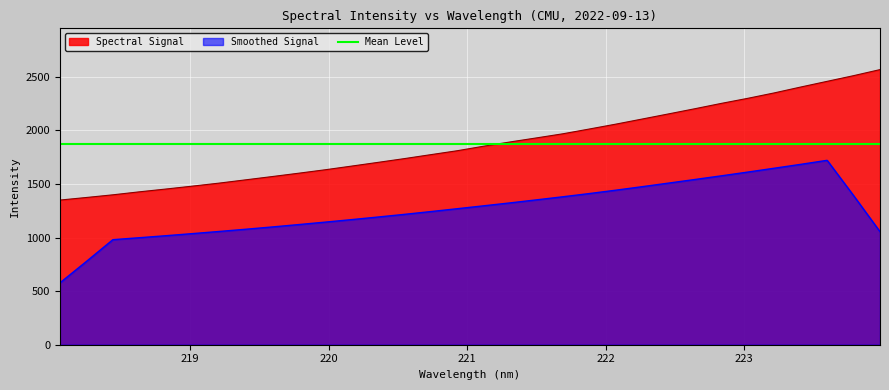

List the labels in order of value, largest first.

223.9802, 223.7895, 223.5987, 223.408, 223.2172, 223.0264, 222.8355, 222.6447, 222.4538, 222.263, 222.0721, 221.8812, 221.6902, 221.4993, 221.3083, 221.1174, 220.9264, 220.7354, 220.5444, 220.3533, 220.1623, 219.9712, 219.7801, 219.589, 219.3979, 219.2067, 219.0156, 218.8244, 218.6332, 218.442, 218.2508, 218.0596